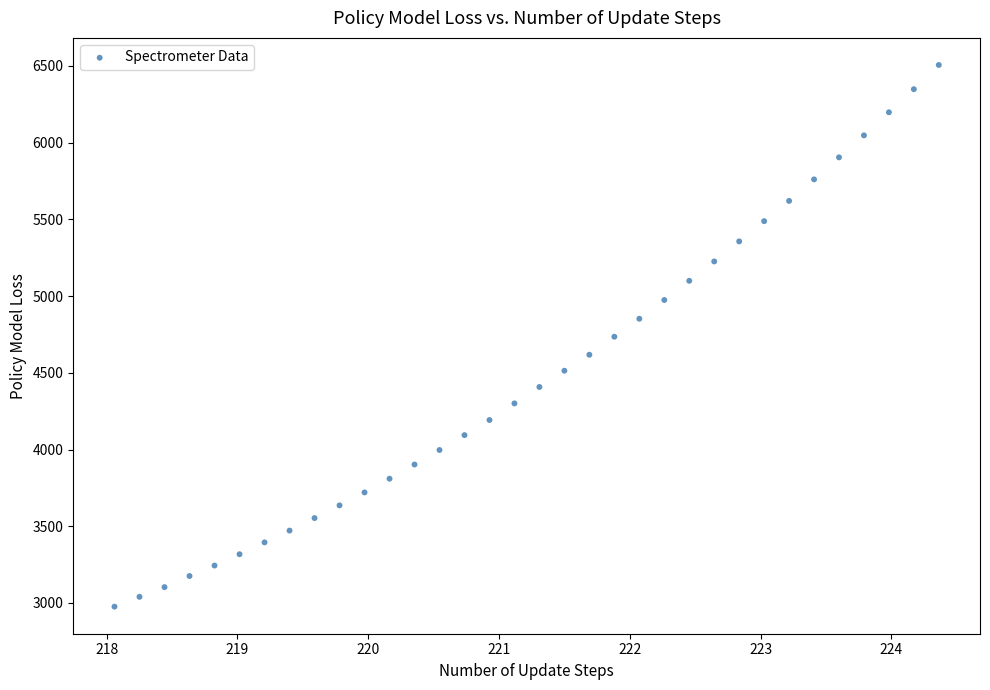

What is the range of Y values (max minus min)?

3529.7